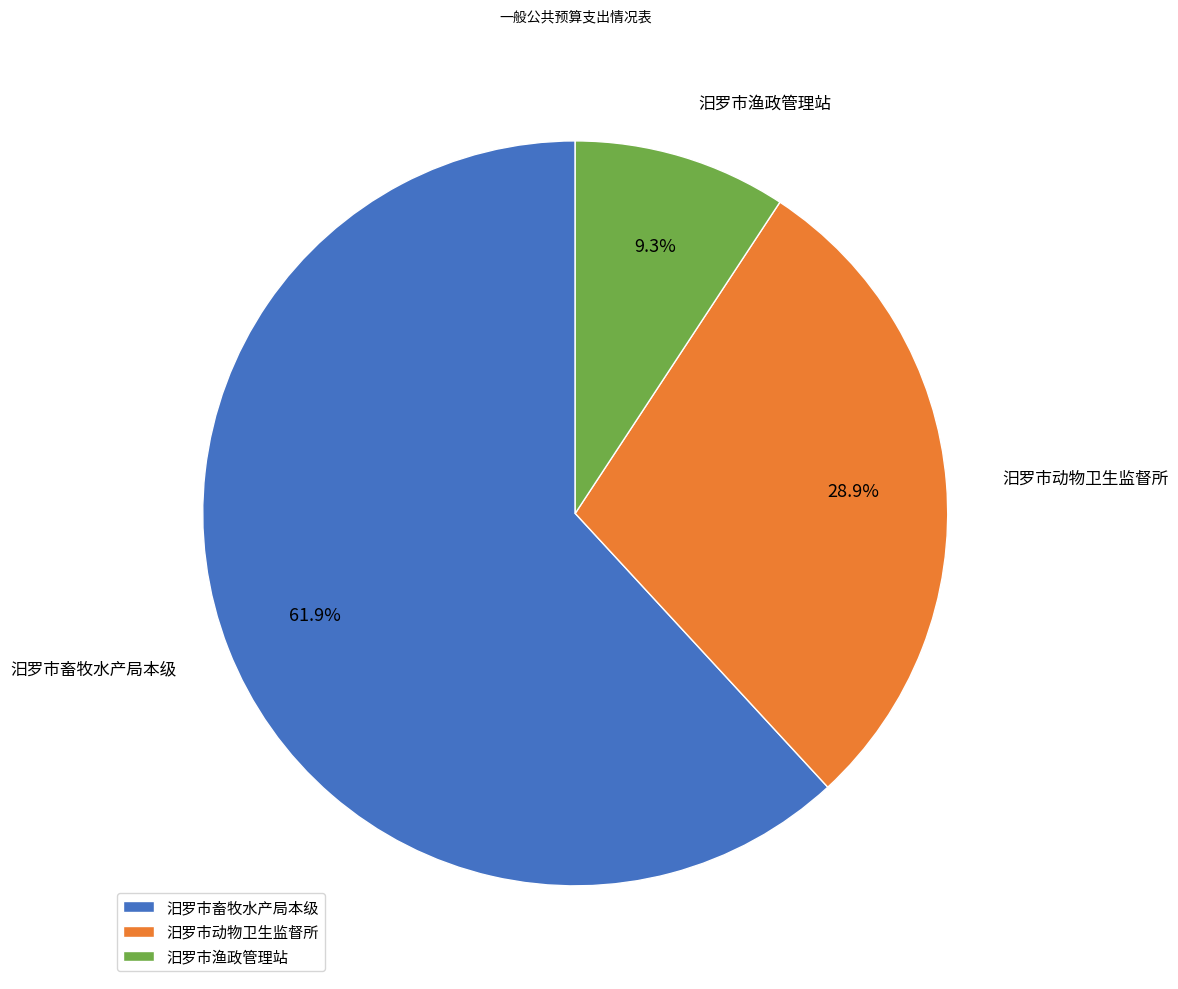

Between 汨罗市畜牧水产局本级 and 汨罗市渔政管理站, which is larger?

汨罗市畜牧水产局本级